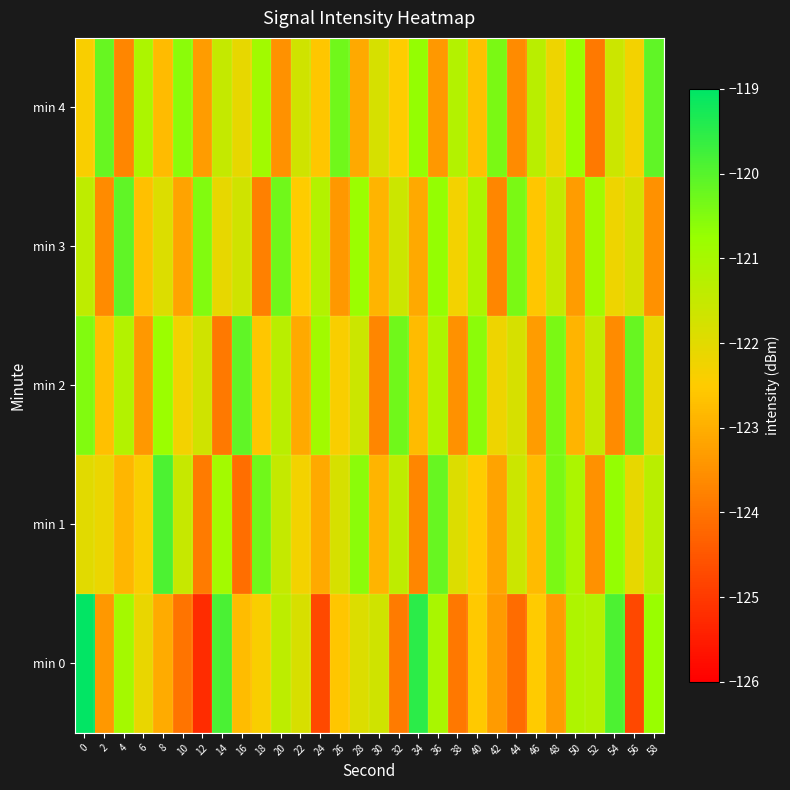

Which has a higher value, 42 or 18?

18